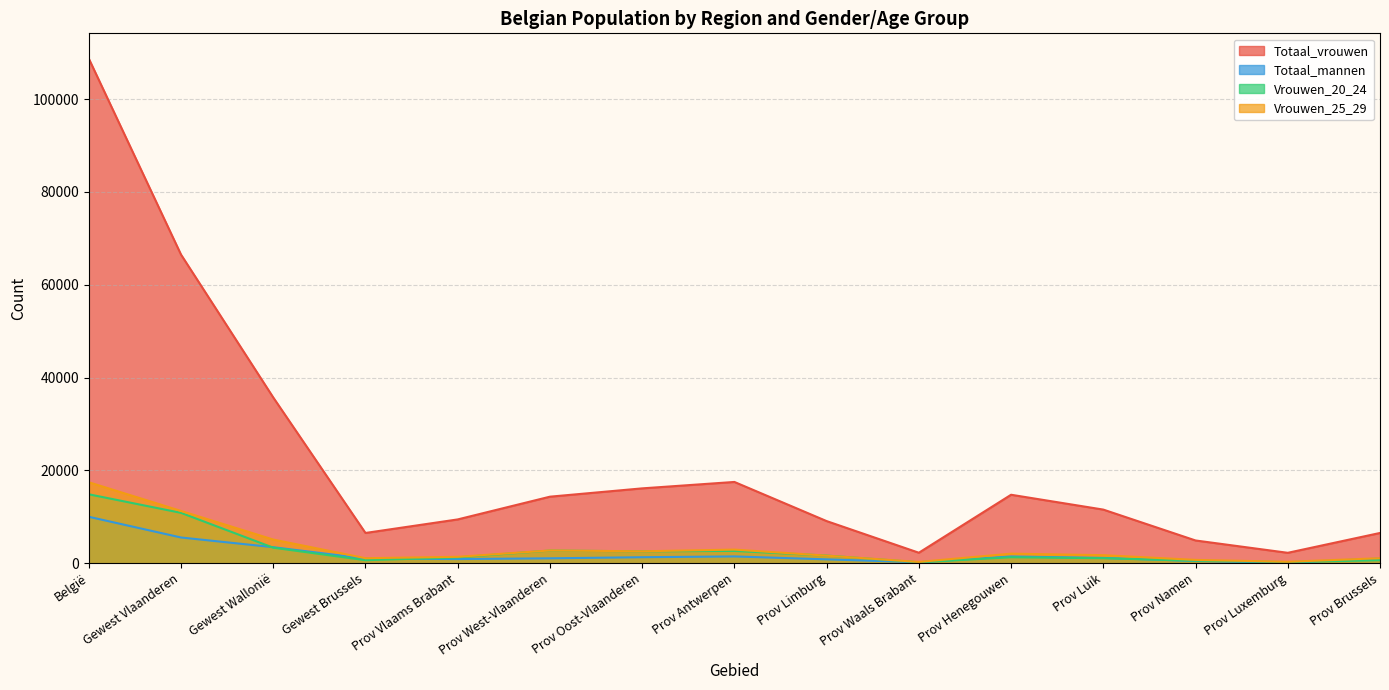

What is the average value of the Vrouwen_20_24 series?

2971